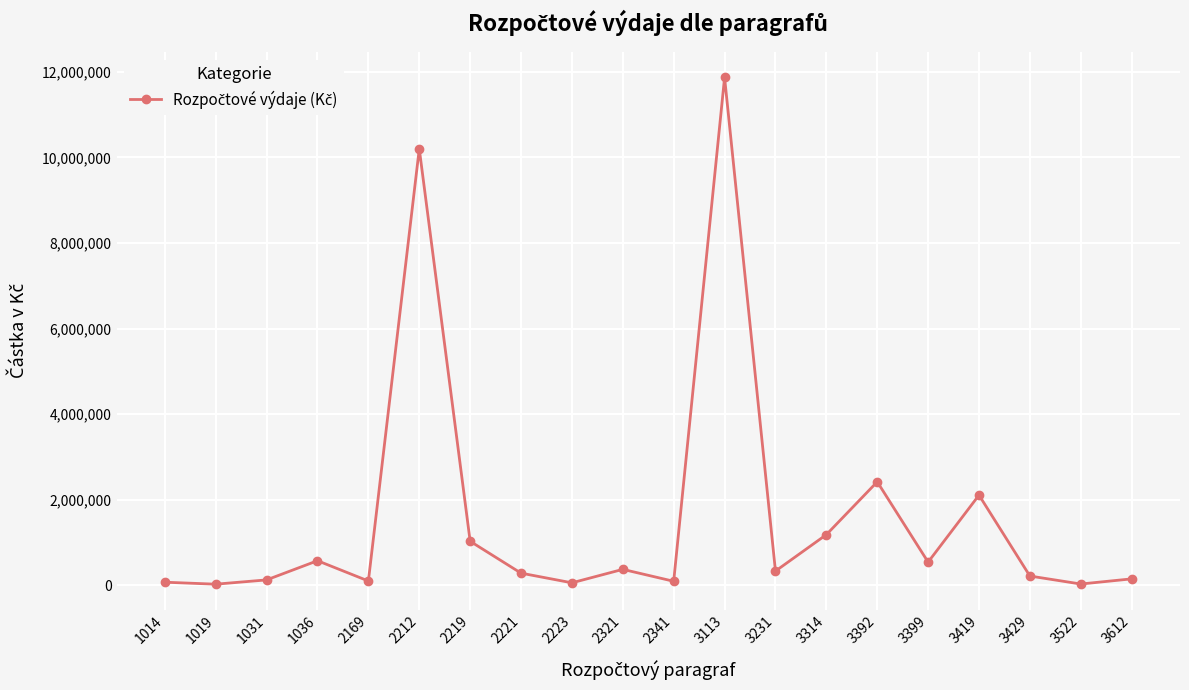

What is the change in value from 1031 to 3231?

+205850.0